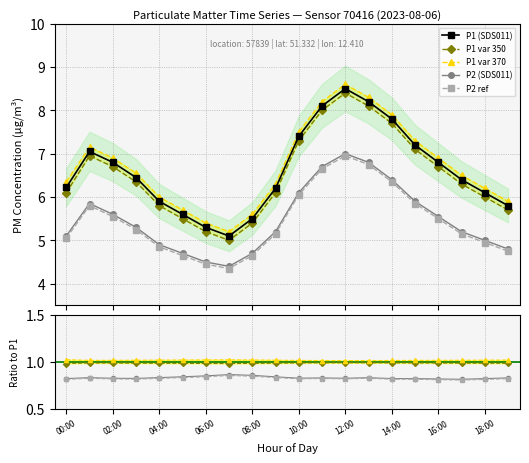

Is this an area chart (filled region under the line)?

No